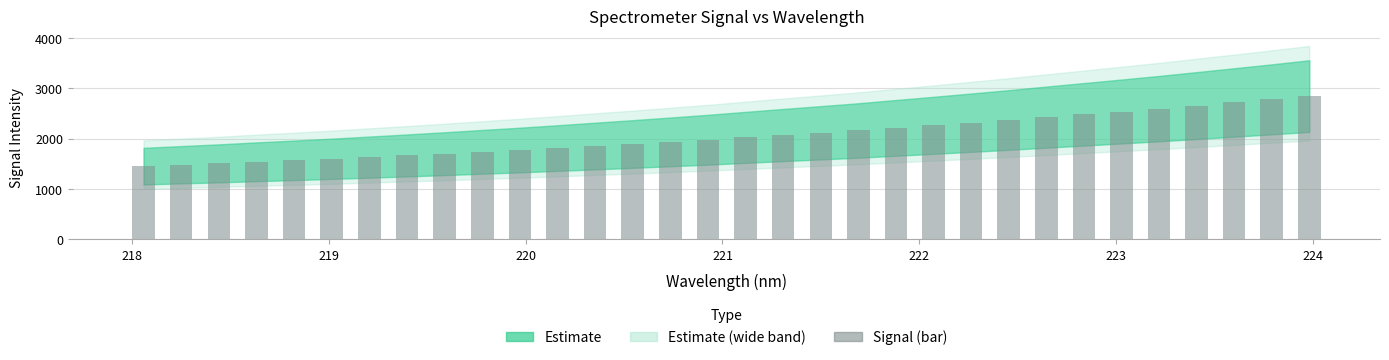

What is the average value?

2054.2